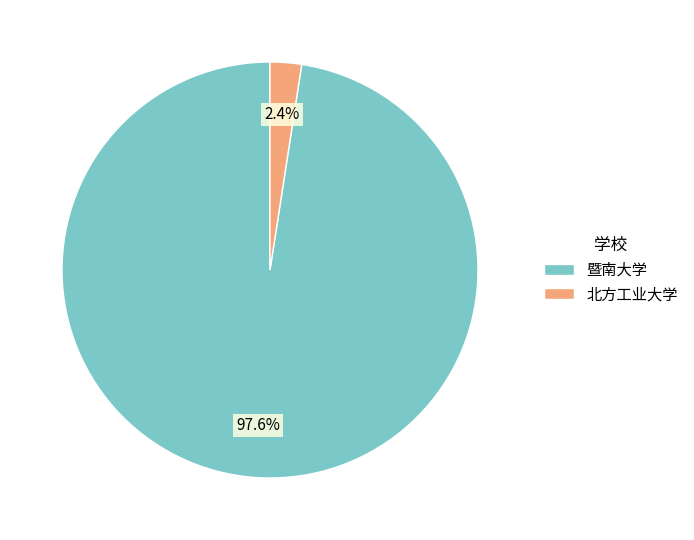

Does any single category account for the majority?

Yes